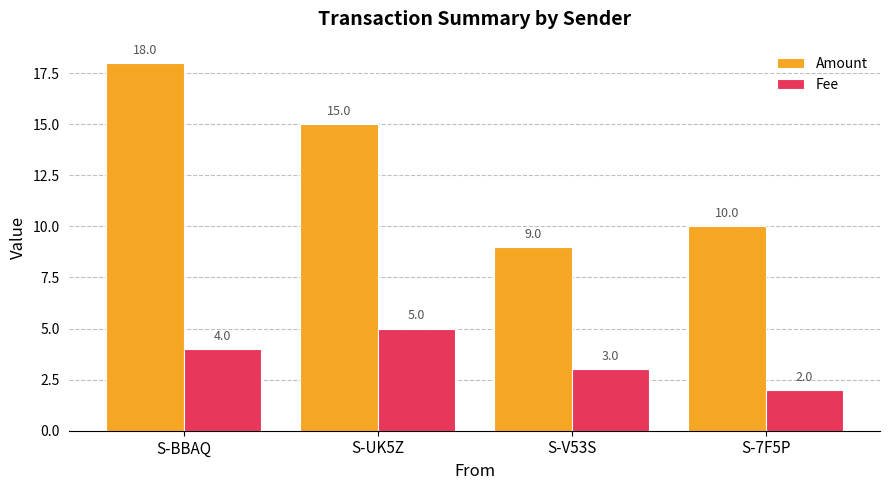

What are all the series names shown in the legend?

Amount, Fee